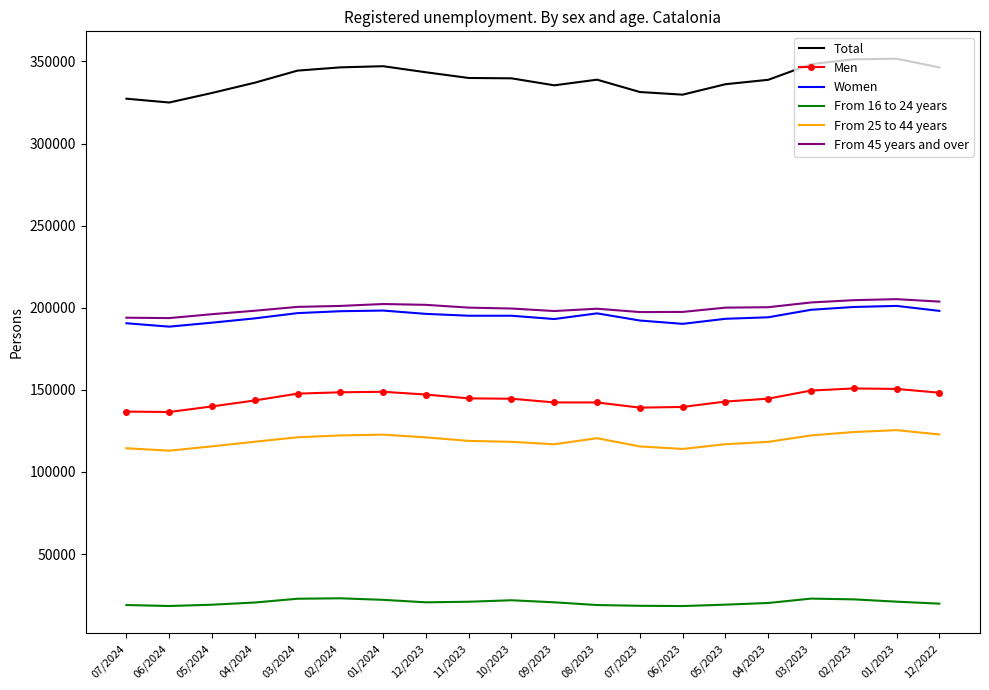

True or false: From 16 to 24 years and Women cross at least once.

False